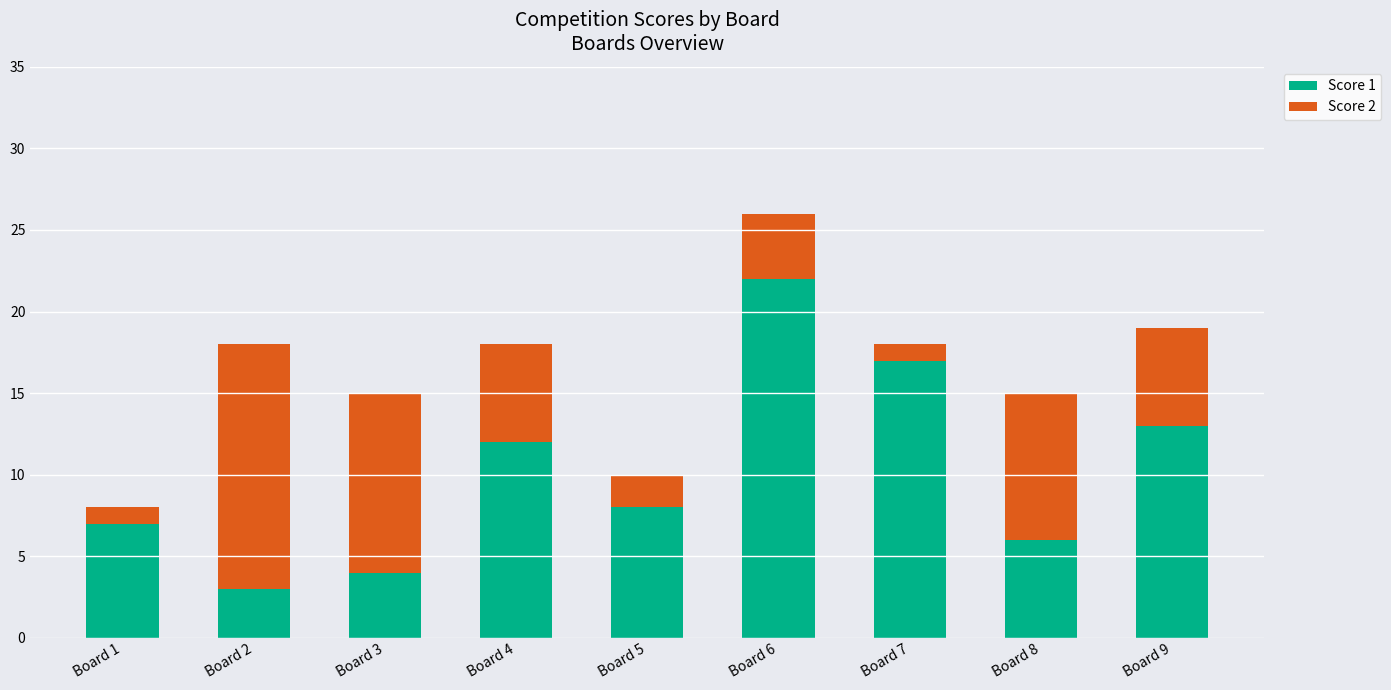

List the labels in order of Score 1 value, largest first.

Board 6, Board 7, Board 9, Board 4, Board 5, Board 1, Board 8, Board 3, Board 2